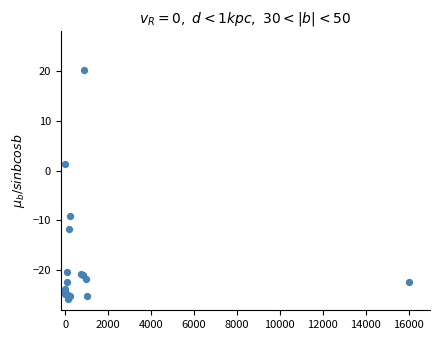

What Y value in the scatter plot is closest to -2?

1.4